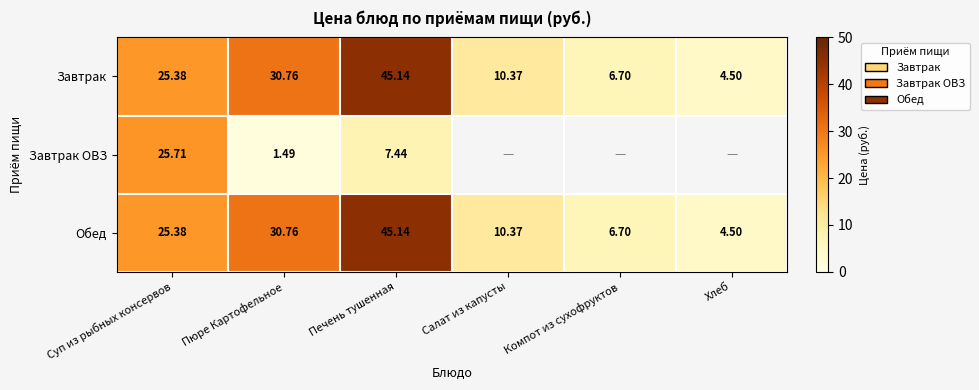

Is the value of Завтрак ОВЗ at Пюре Картофельное greater than the value of Завтрак at Пюре Картофельное?

No